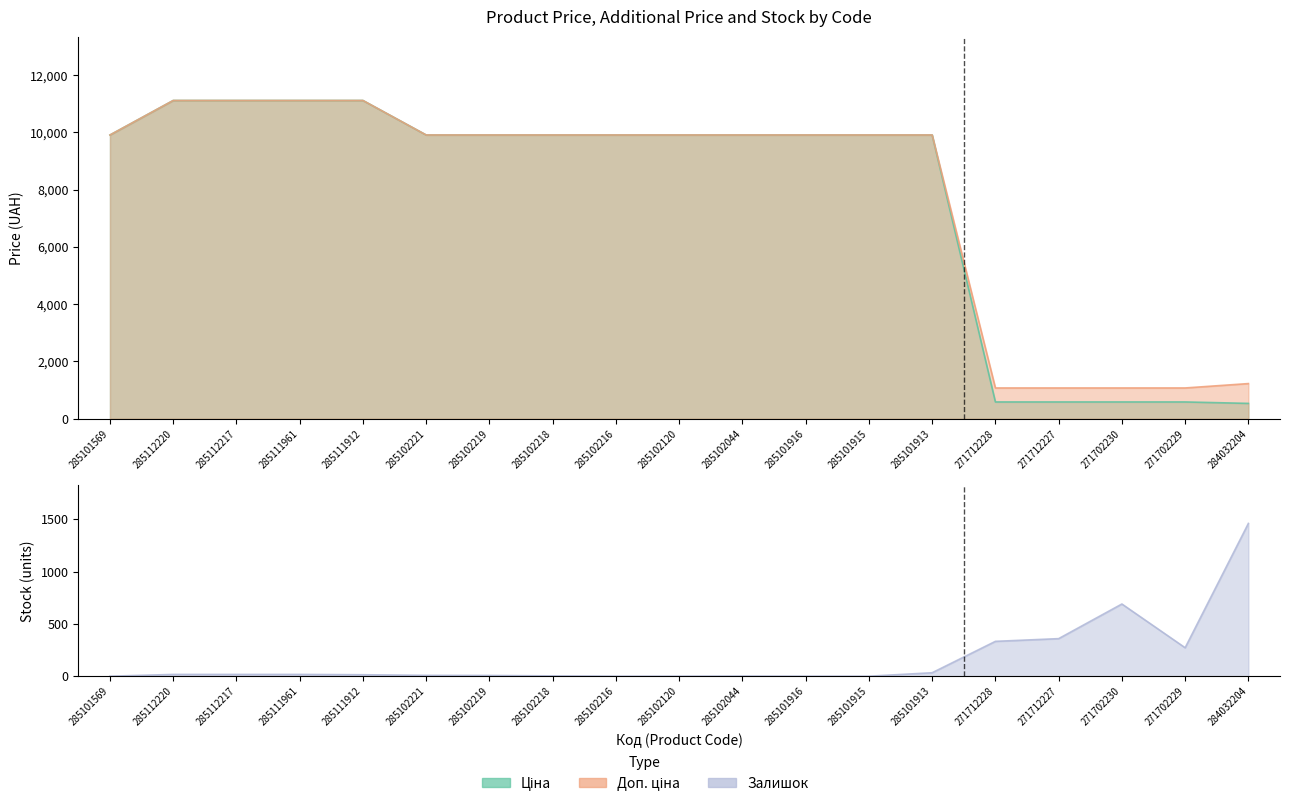

What is the average value of the Ціна series?

7706.2